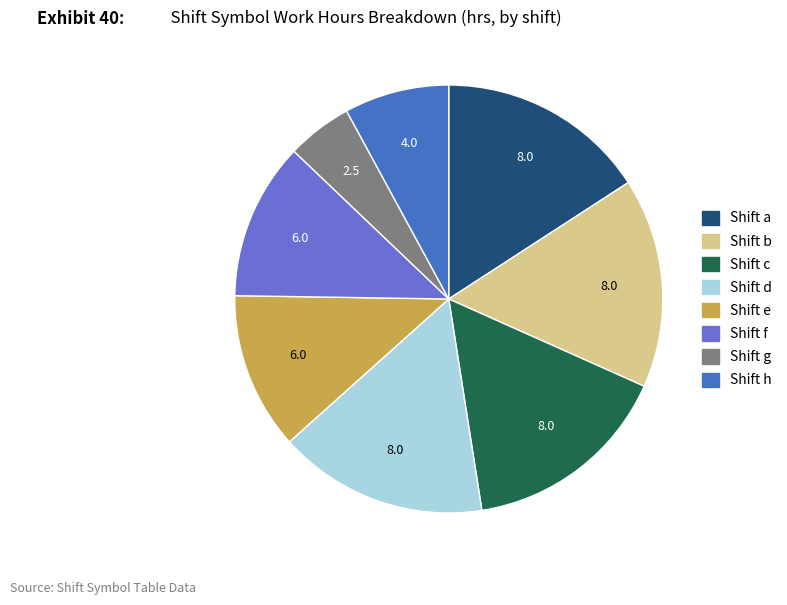

Is there a majority slice in this chart?

No